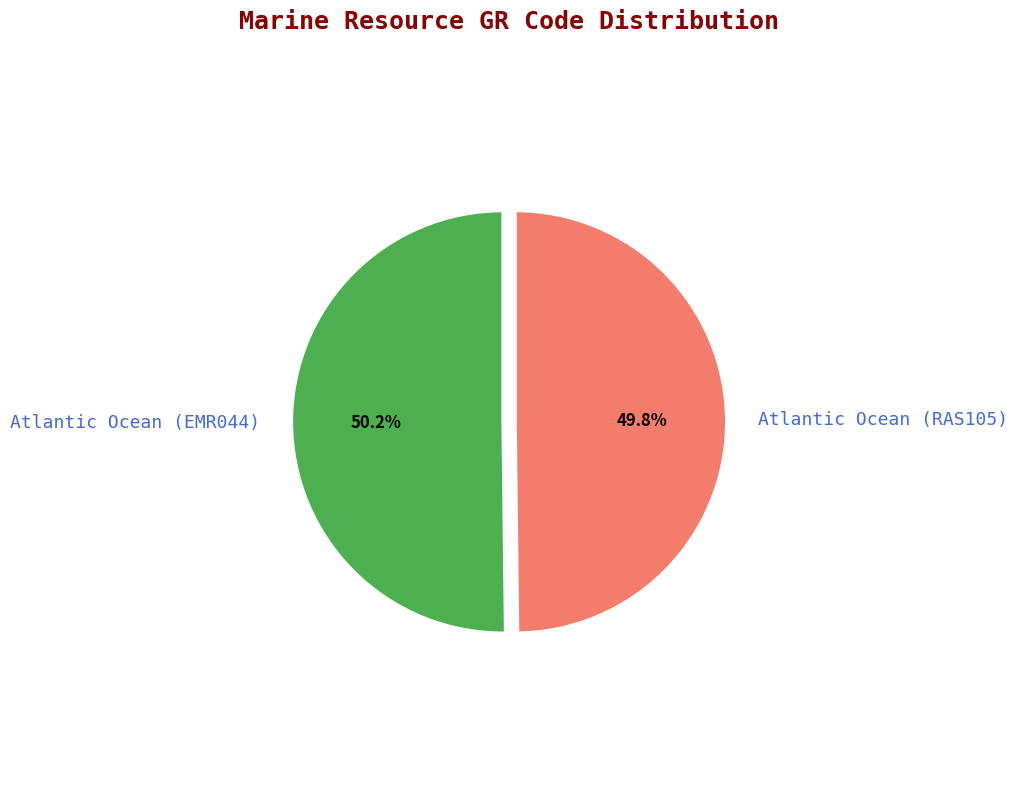

Does any single category account for the majority?

Yes